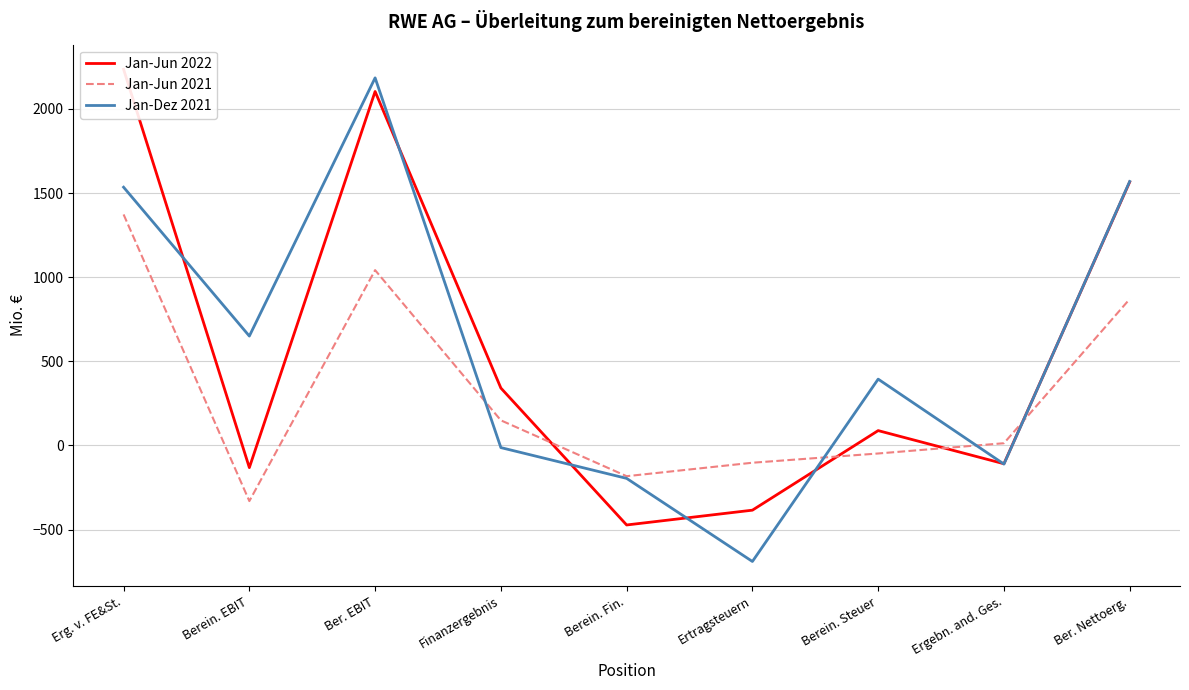

Reading left to right, what are all the values shown in this chart?

Jan-Jun 2022: 2236	-132	2104	341	-473	-385	88	-109	1566
Jan-Jun 2021: 1373	-331	1042	149	-183	-103	-48	13	870
Jan-Dez 2021: 1535	650	2185	-13	-196	-690	394	-111	1569